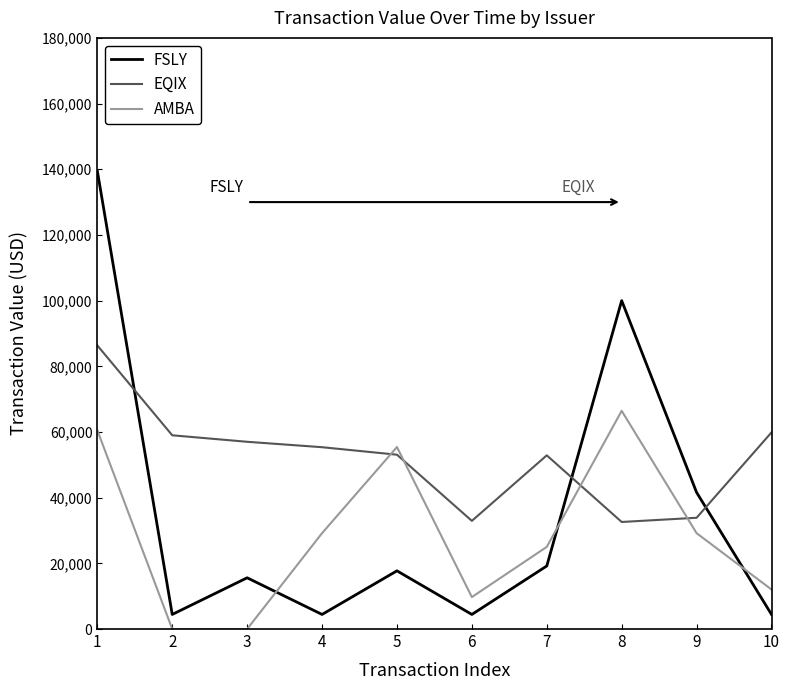

At 5, list the series in order from largest to smallest.

AMBA, EQIX, FSLY